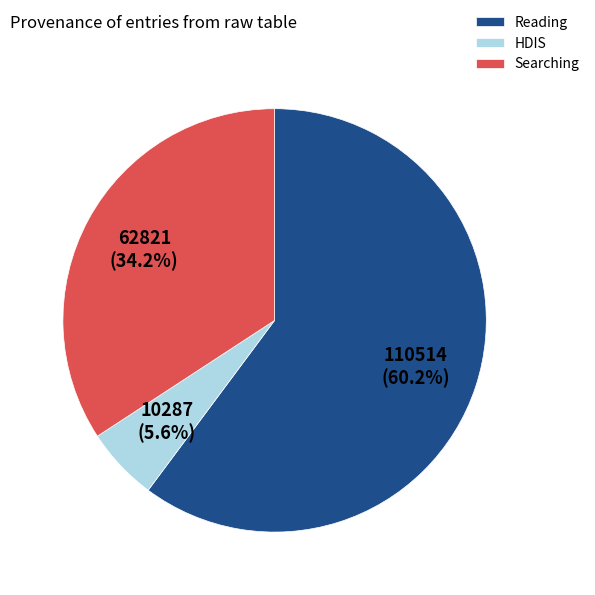

Rank the categories by value from highest to lowest.

Reading, Searching, HDIS